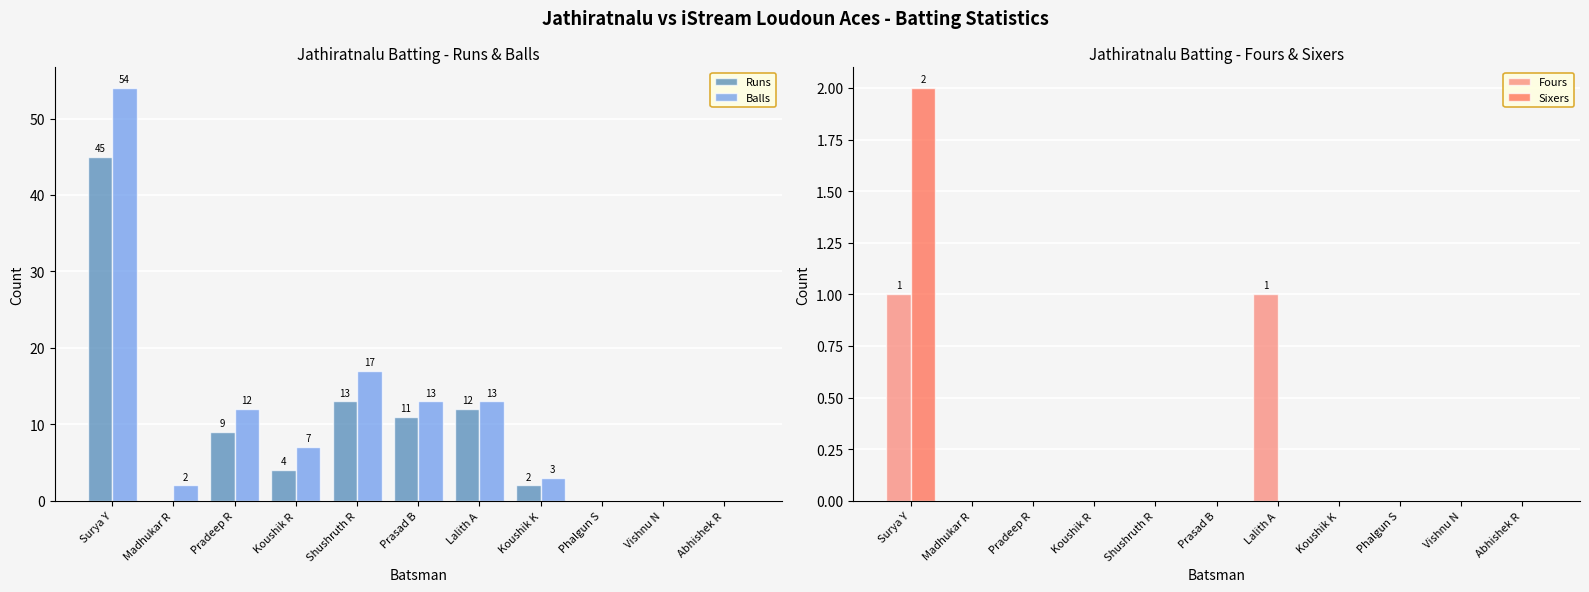

Is it true that Runs equals -27 at Phalgun S?

False